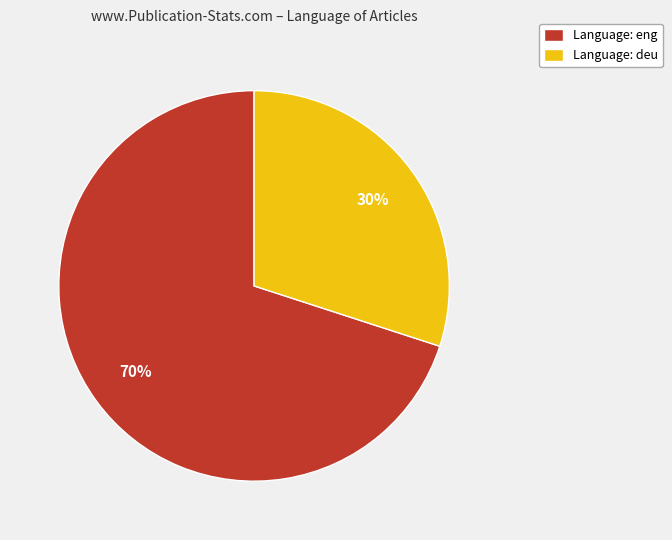

Approximately how many times larger is the value at Language: eng compared to Language: deu?

2.3